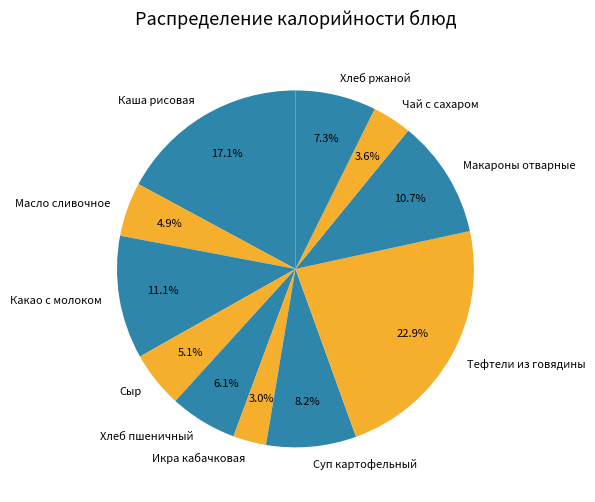

To the nearest percent, what is the difference between the Сыр and Хлеб ржаной slice percentages?

2%